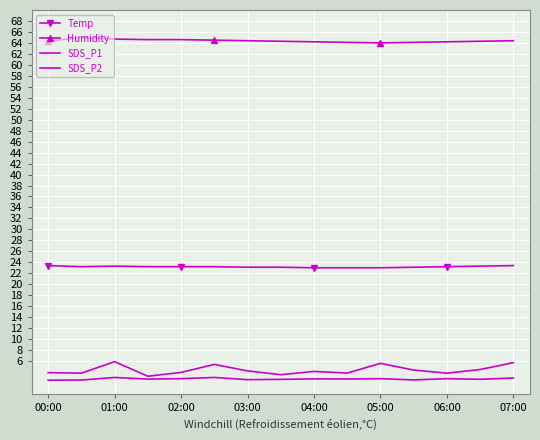

At which category does the chart reach its peak across all series?

01:00